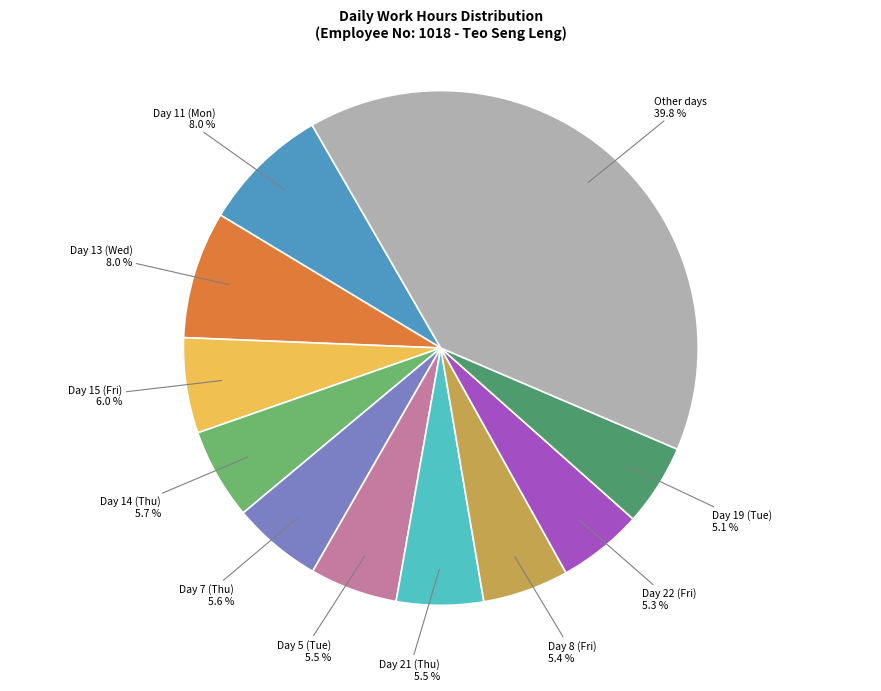

How much of the chart is everything except Day 22 (Fri)?

94.7%